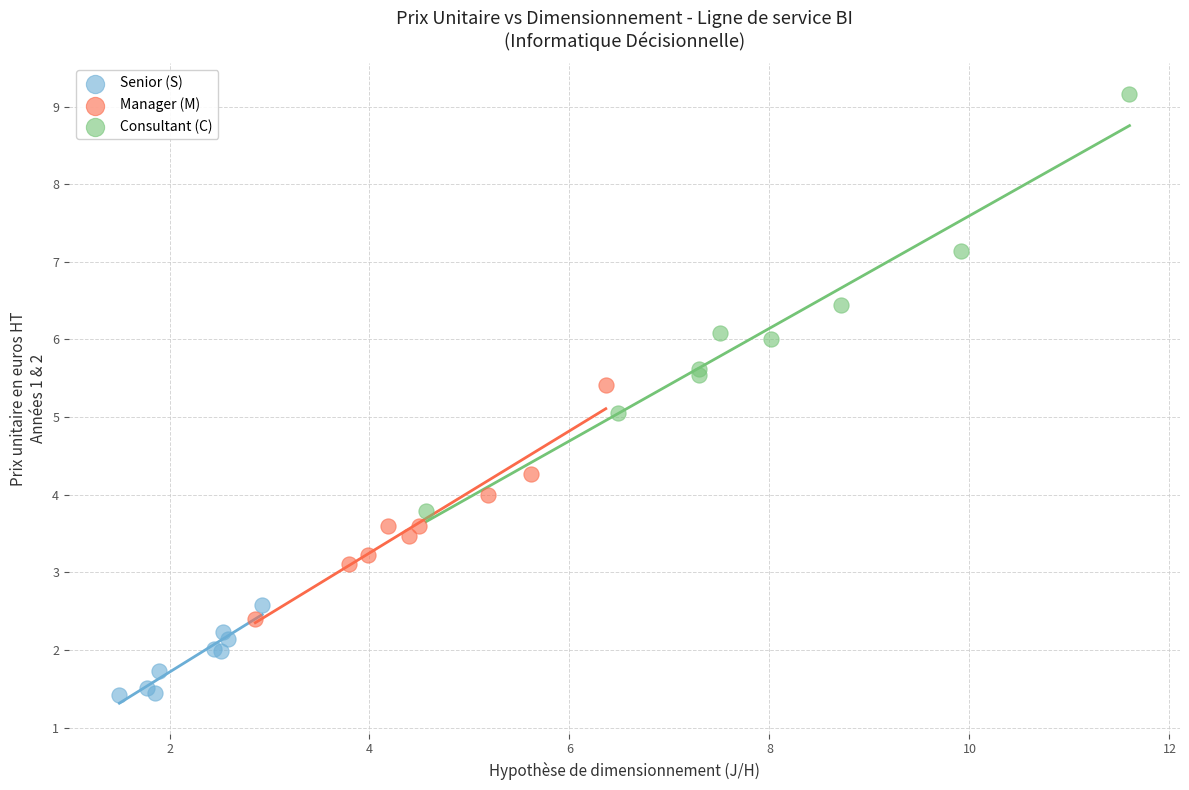

Which series has the largest Y range (max minus min)?

Consultant (C)